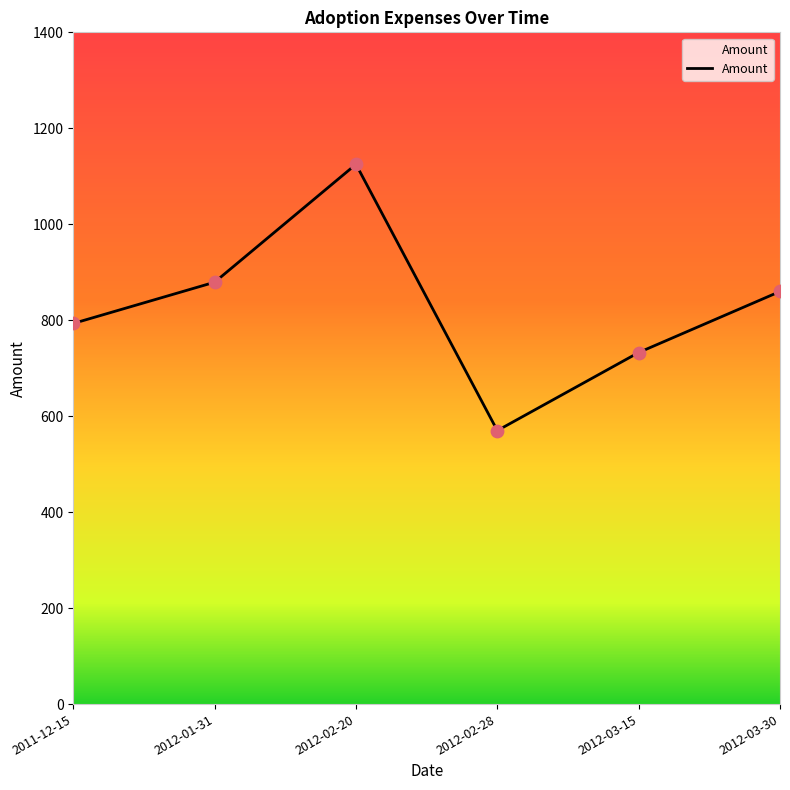

Approximately how many times larger is the value at 2012-03-30 compared to 2012-02-28?

1.5